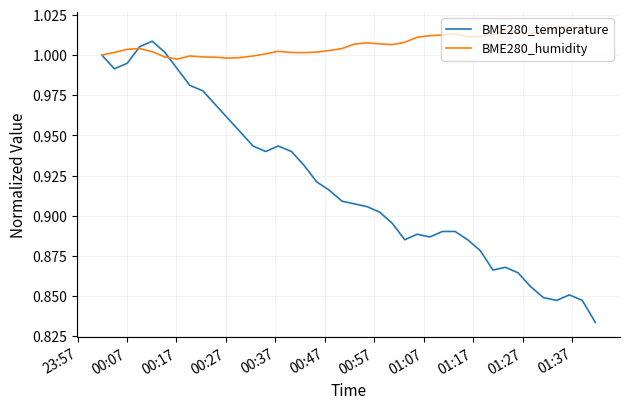

Rank the series by their average value, from lowest to highest.

BME280_temperature, BME280_humidity